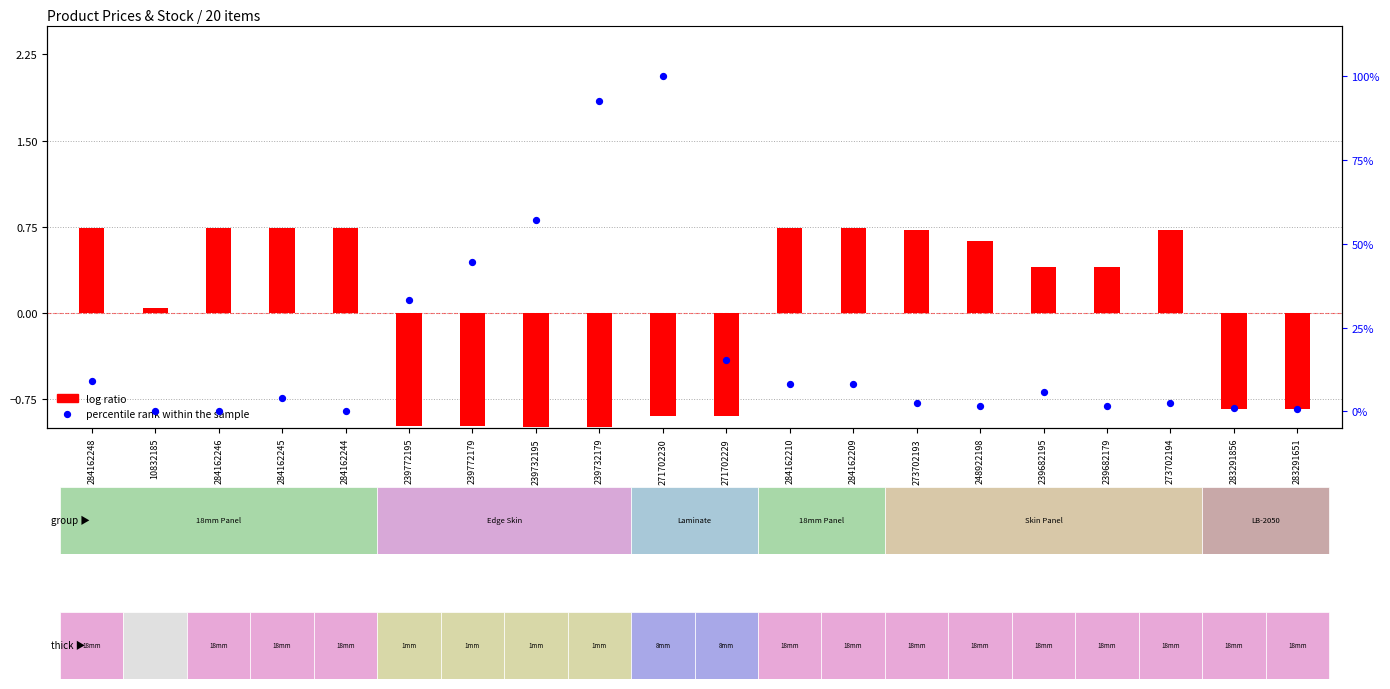

Which series reaches the minimum Y coordinate?

log ratio